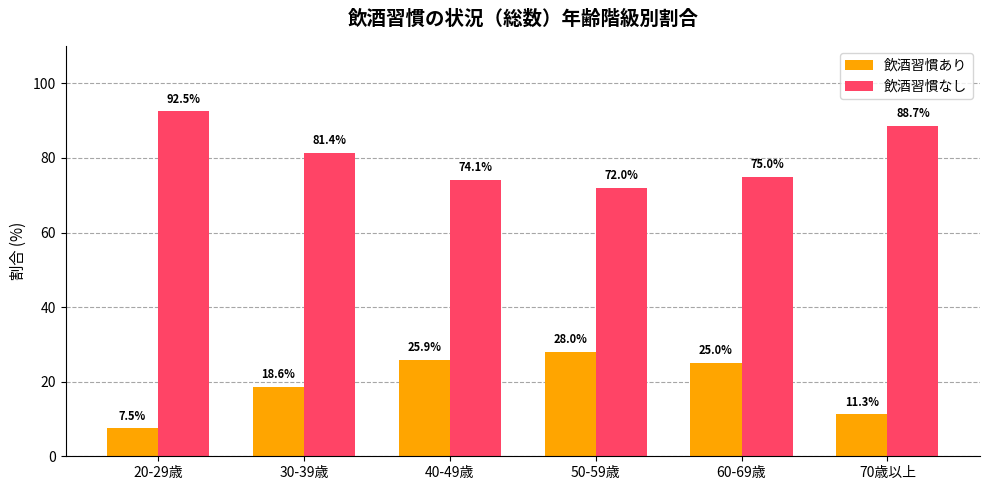

Reading left to right, transcribe all the data shown in this chart.

飲酒習慣あり: 7.5	18.6	25.9	28.0	25.0	11.3
飲酒習慣なし: 92.5	81.4	74.1	72.0	75.0	88.7